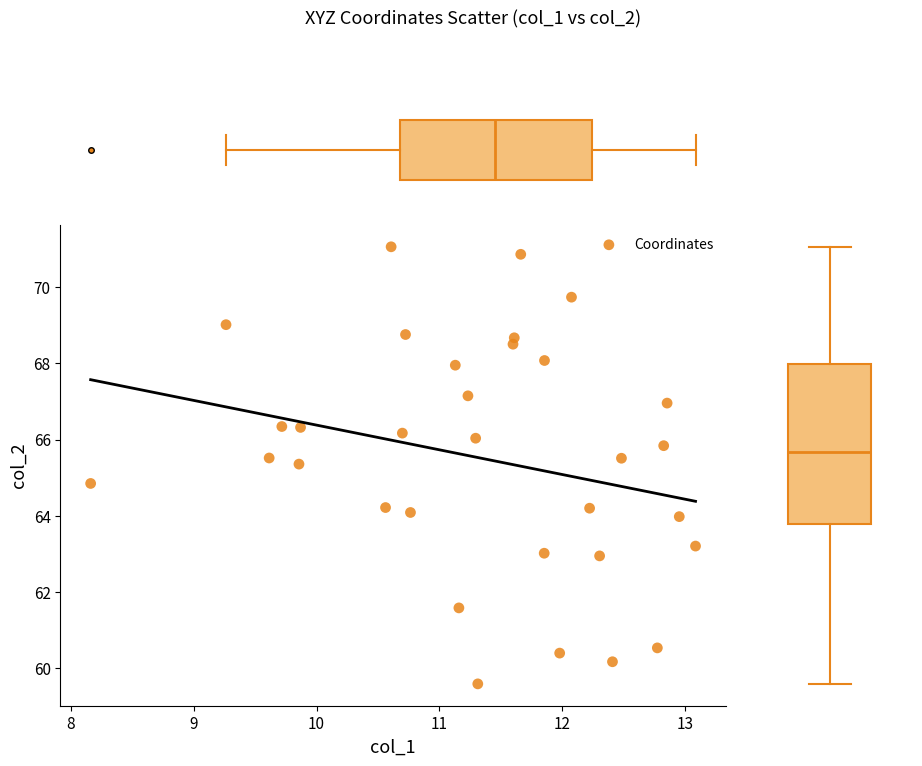

What Y value in the scatter plot is closest to 65?

64.8